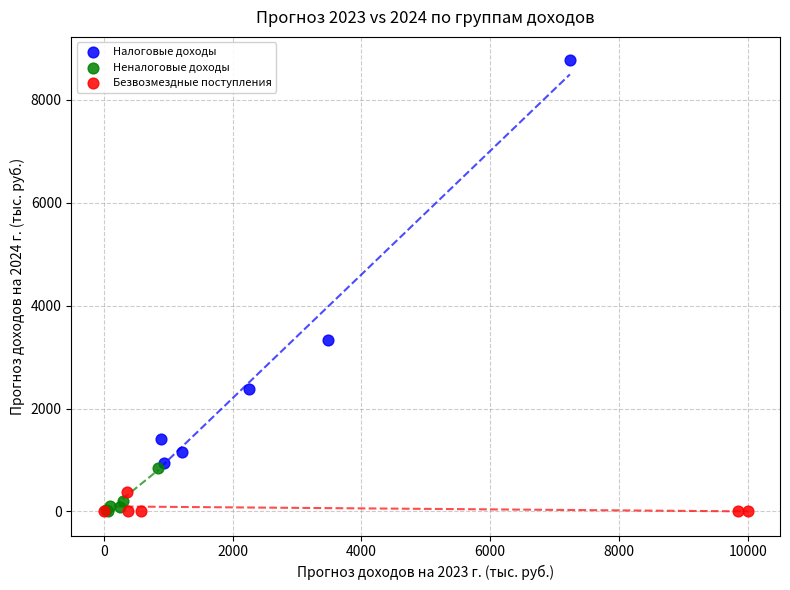

Which series has the largest Y range (max minus min)?

Налоговые доходы